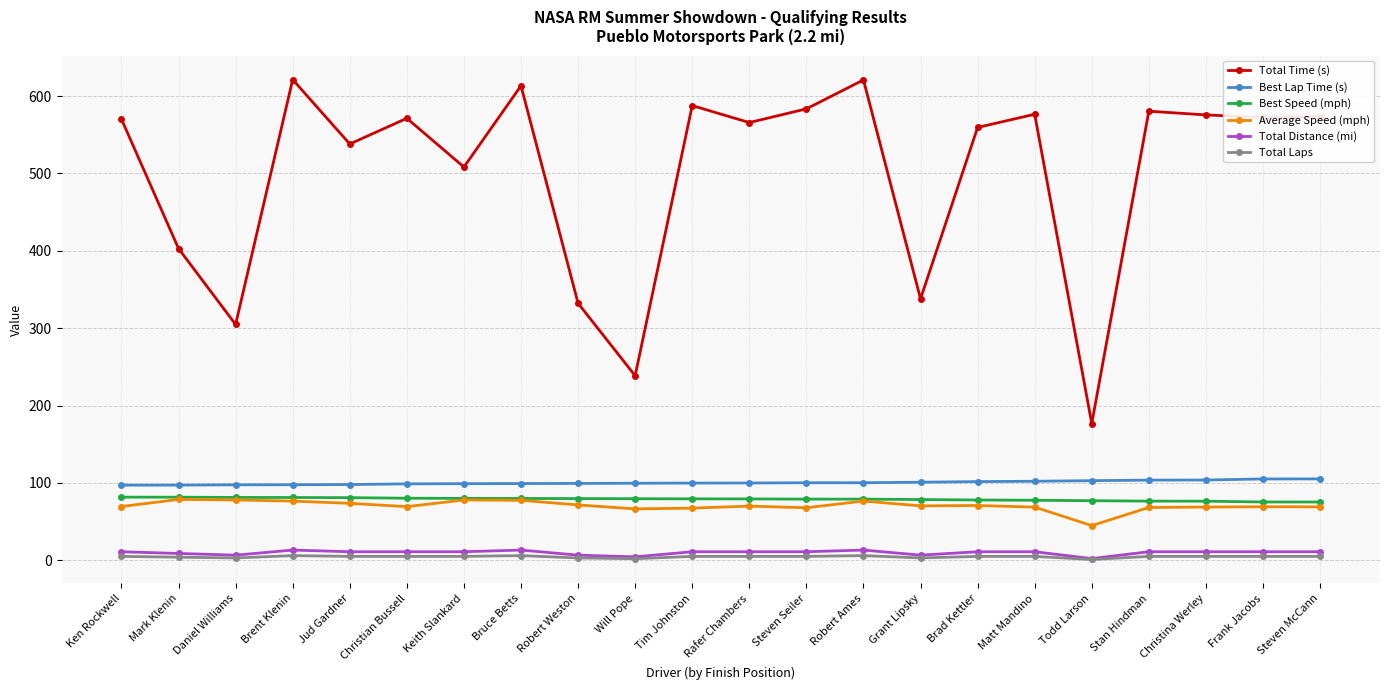

The Total Time (s) series shows 312.2 at Tim Johnston. True or false?

False